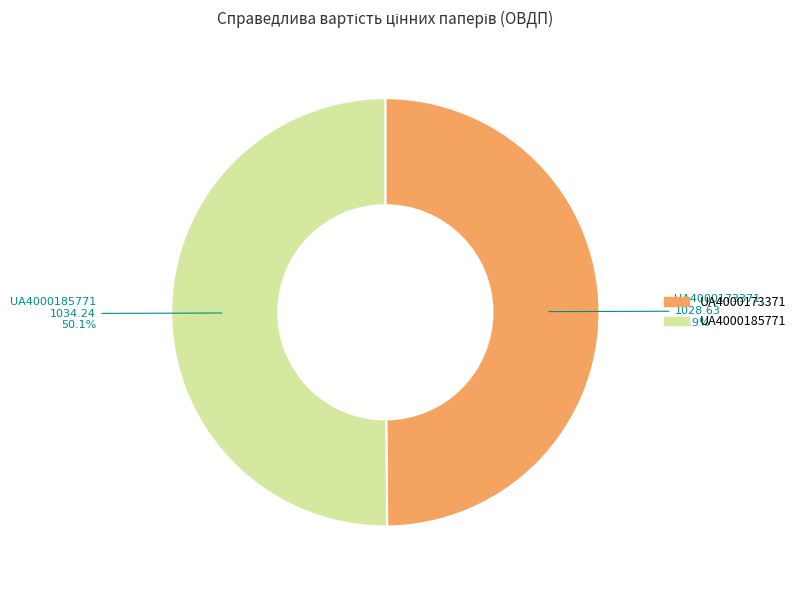

Approximately how many times larger is the value at UA4000173371 compared to UA4000185771?

1.0